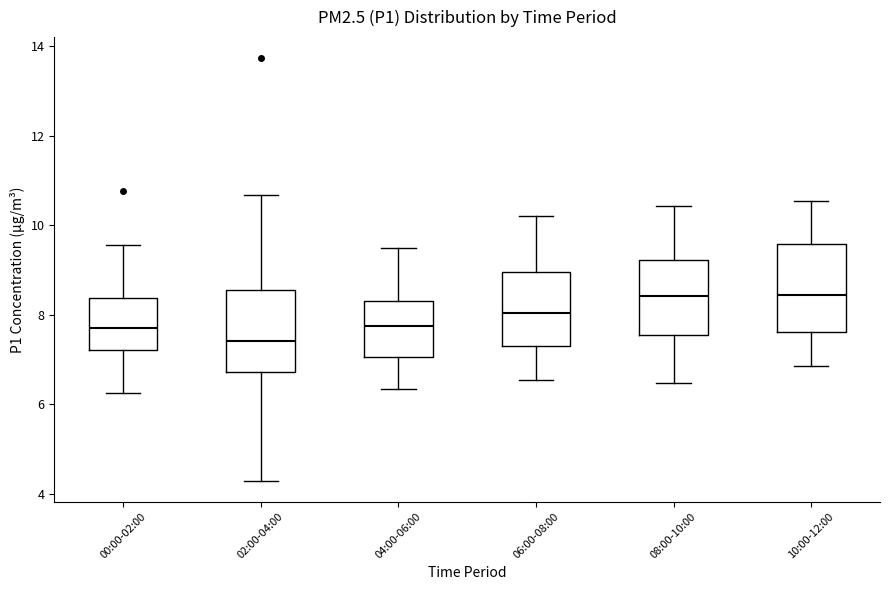

Where is the lower edge of the box for 10:00-12:00 on the y-axis? The values are not printed on the chart, so give them approximately, as read against the axis.

7.6